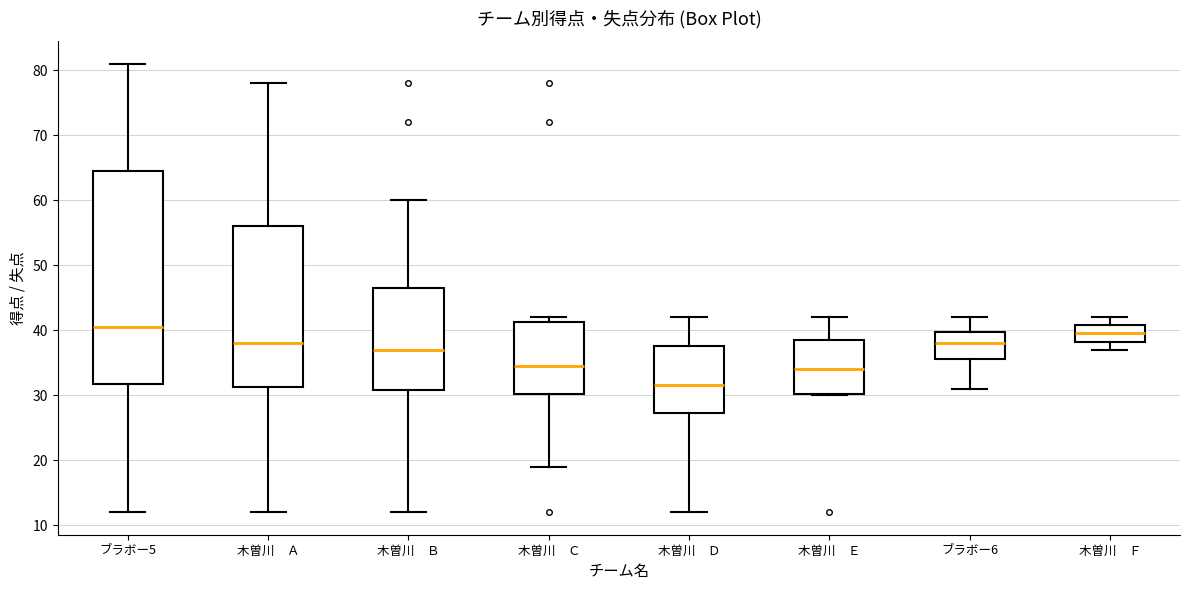

Reading left to right, transcribe this box plot: for each box, give where its median line is, the range the box spans, and where its two whiskers end, as read against the y-axis. The values are not printed on the chart, so give them approximately, as read against the axis.

ブラボー5: median 41, box 32 to 65, whiskers 12 to 81
木曽川 Ａ: median 38, box 31 to 56, whiskers 12 to 78
木曽川 Ｂ: median 37, box 31 to 47, whiskers 12 to 60
木曽川 Ｃ: median 35, box 30 to 41, whiskers 19 to 42
木曽川 Ｄ: median 32, box 27 to 38, whiskers 12 to 42
木曽川 Ｅ: median 34, box 30 to 39, whiskers 30 to 42
ブラボー6: median 38, box 36 to 40, whiskers 31 to 42
木曽川 Ｆ: median 40, box 38 to 41, whiskers 37 to 42